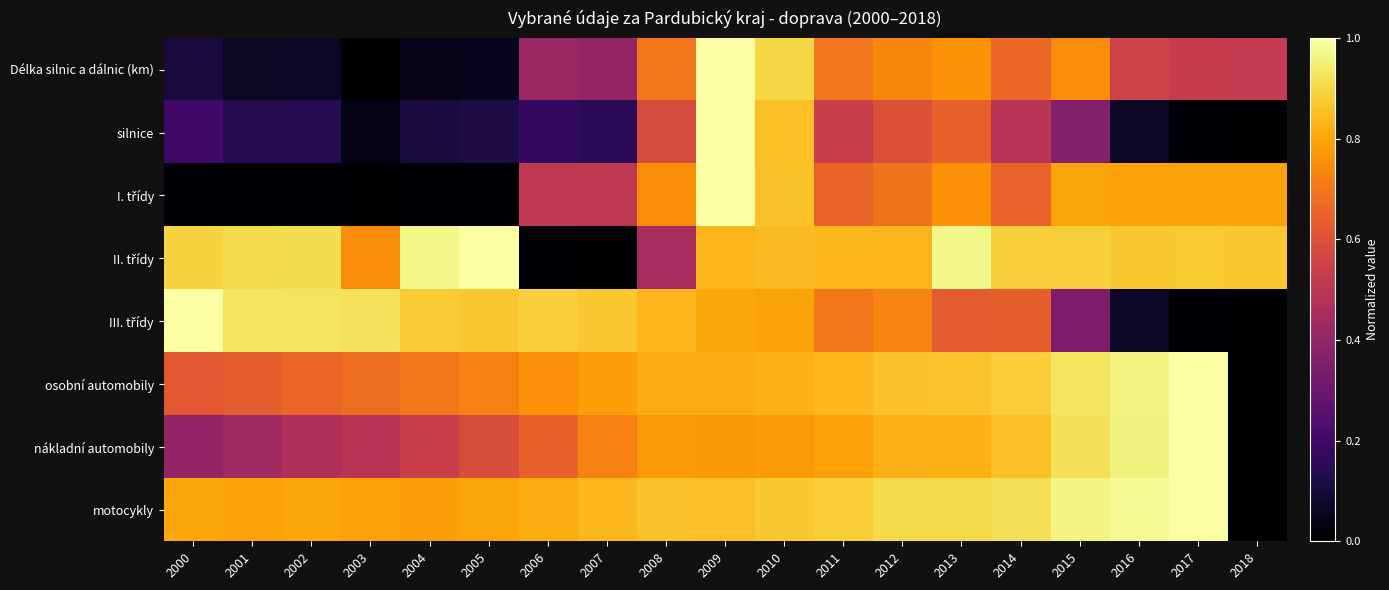

What is the difference between the highest and lowest values at 2014?

0.4